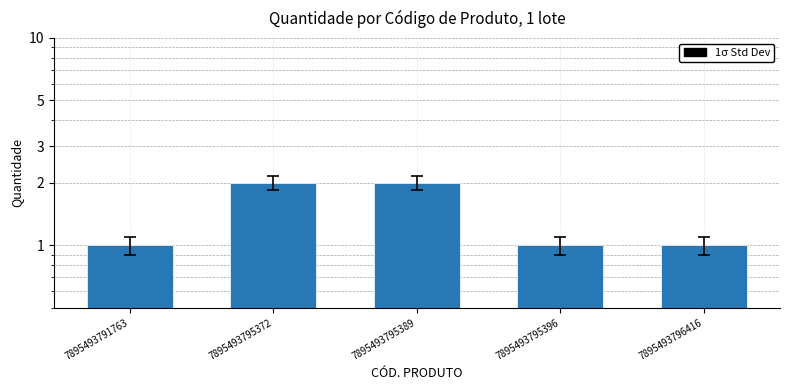

List the labels in order of value, smallest first.

7895493791763, 7895493795396, 7895493796416, 7895493795372, 7895493795389